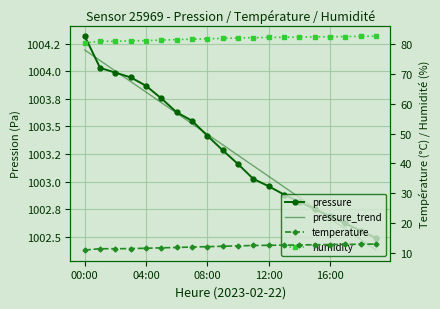

How many interior local peaks does the temperature series have?

1